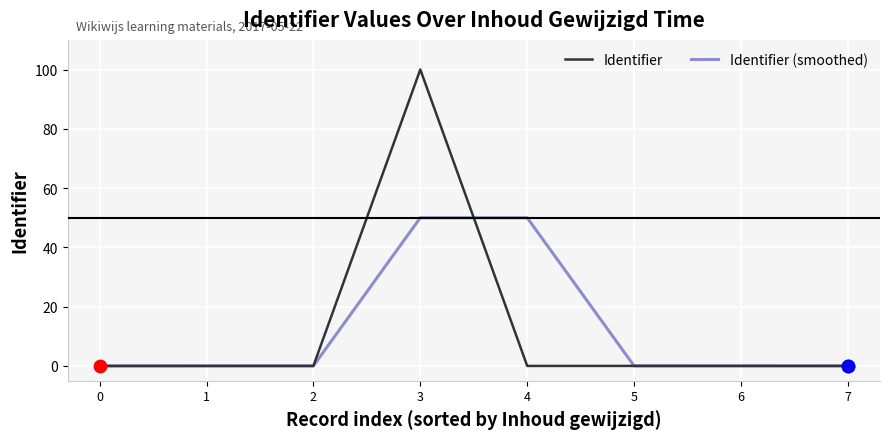

At which category is the sum across all series the highest?

3